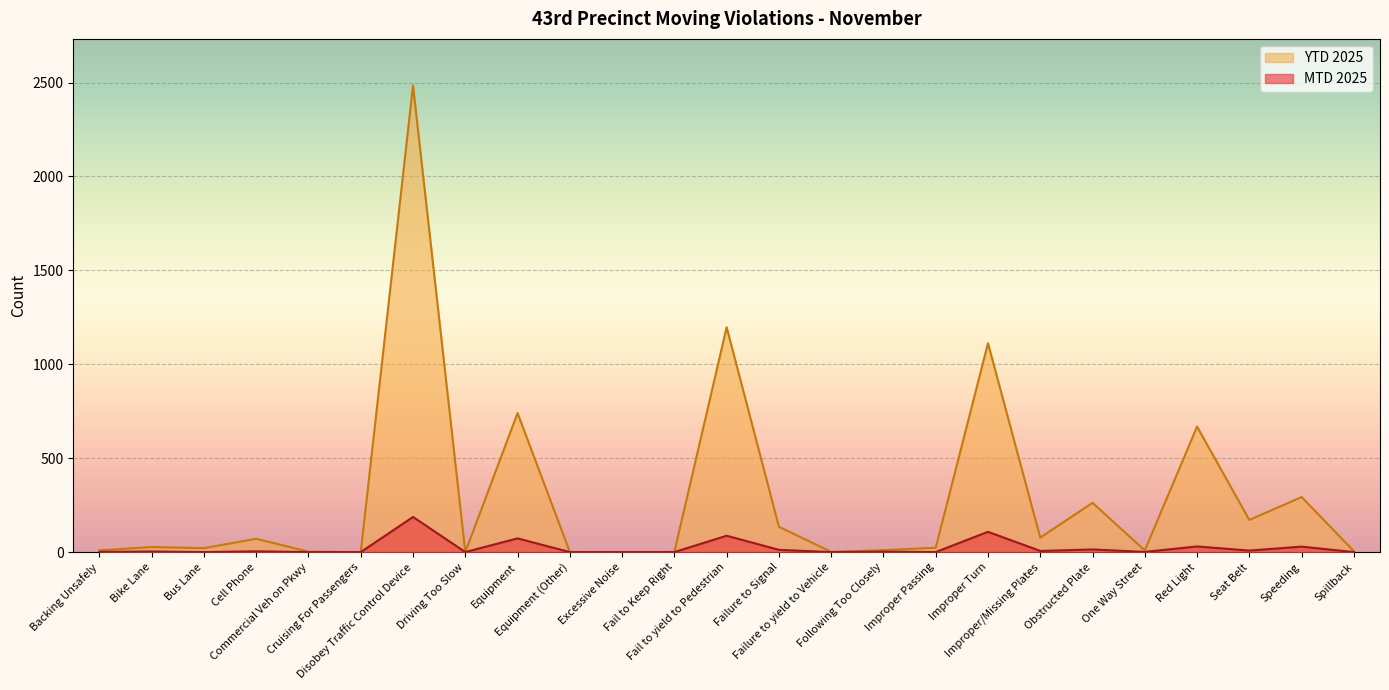

True or false: MTD 2025 and YTD 2025 cross at least once.

False